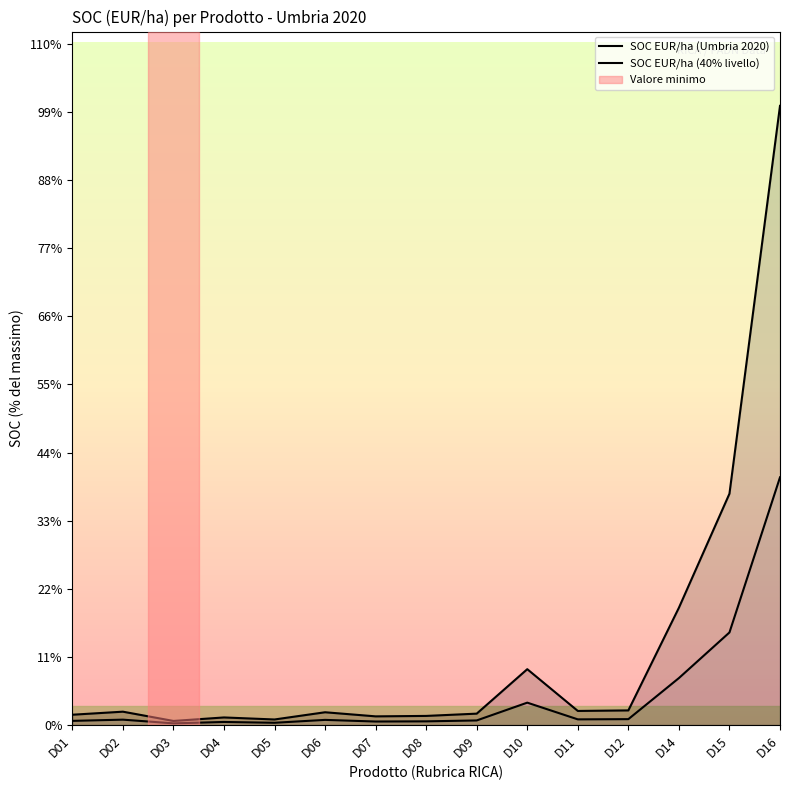

Where is the first local minimum for SOC EUR/ha (Umbria 2020)?

D03